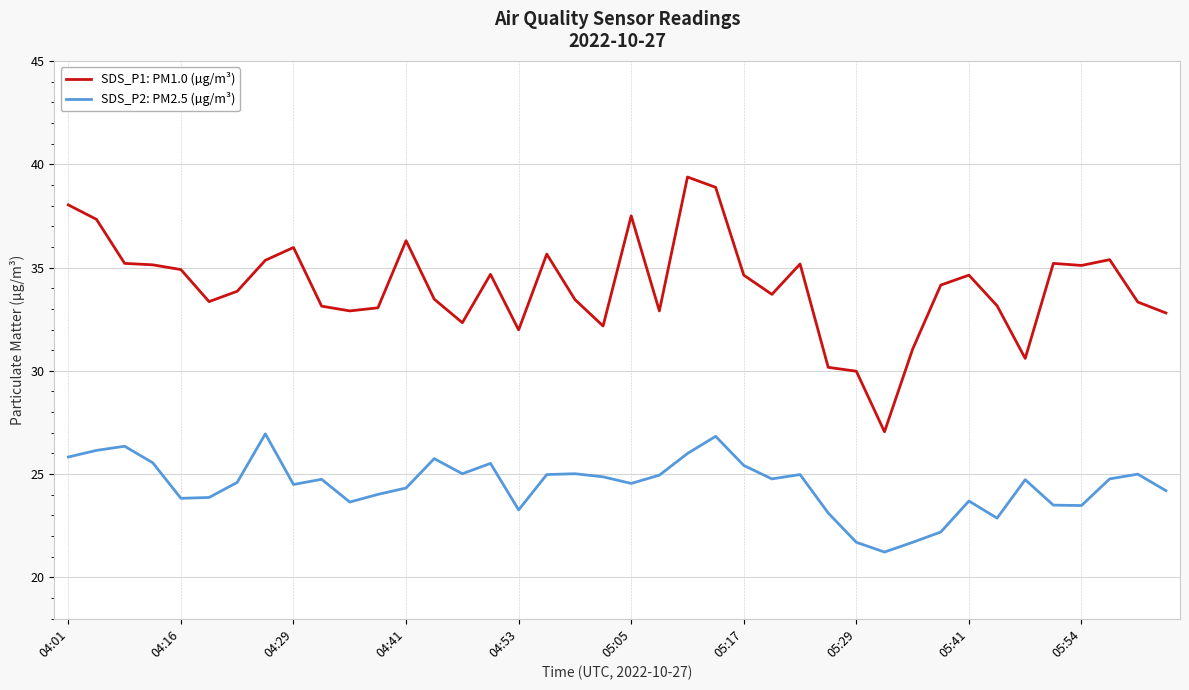

Count the number of data series in this chart.

2